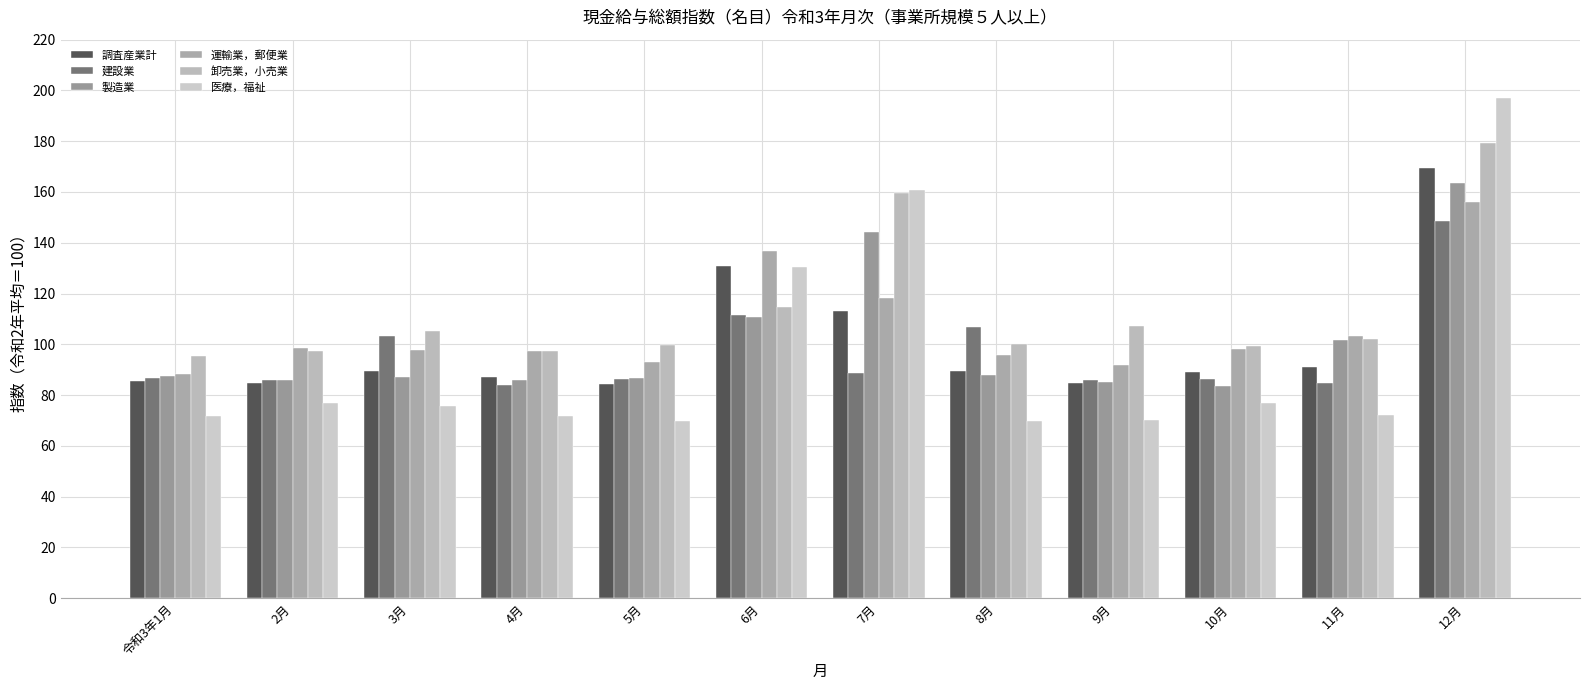

What is the value of the 医療，福祉 bar at the 8th from the left?

69.8